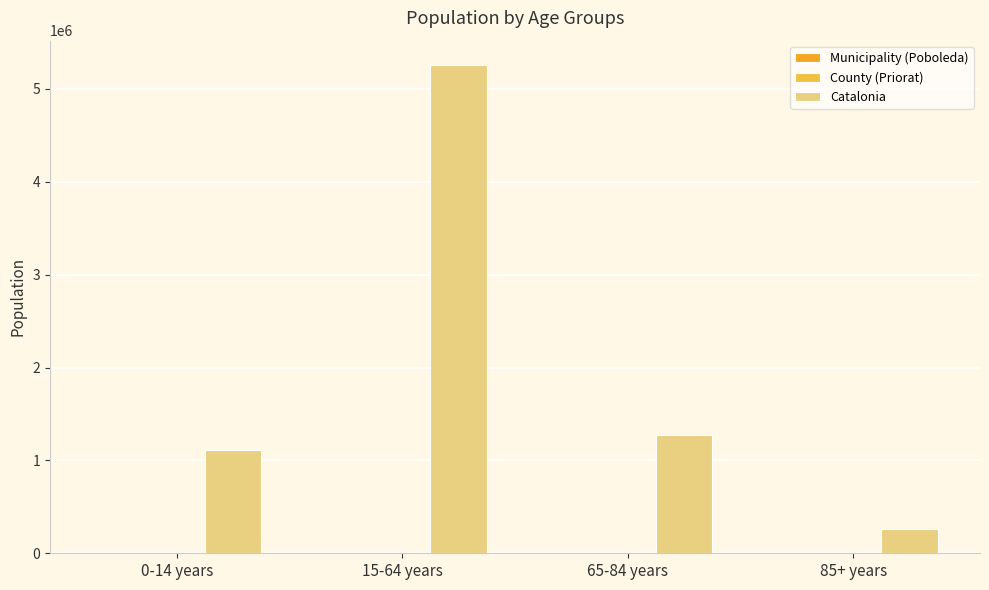

How many series are shown in this chart?

3